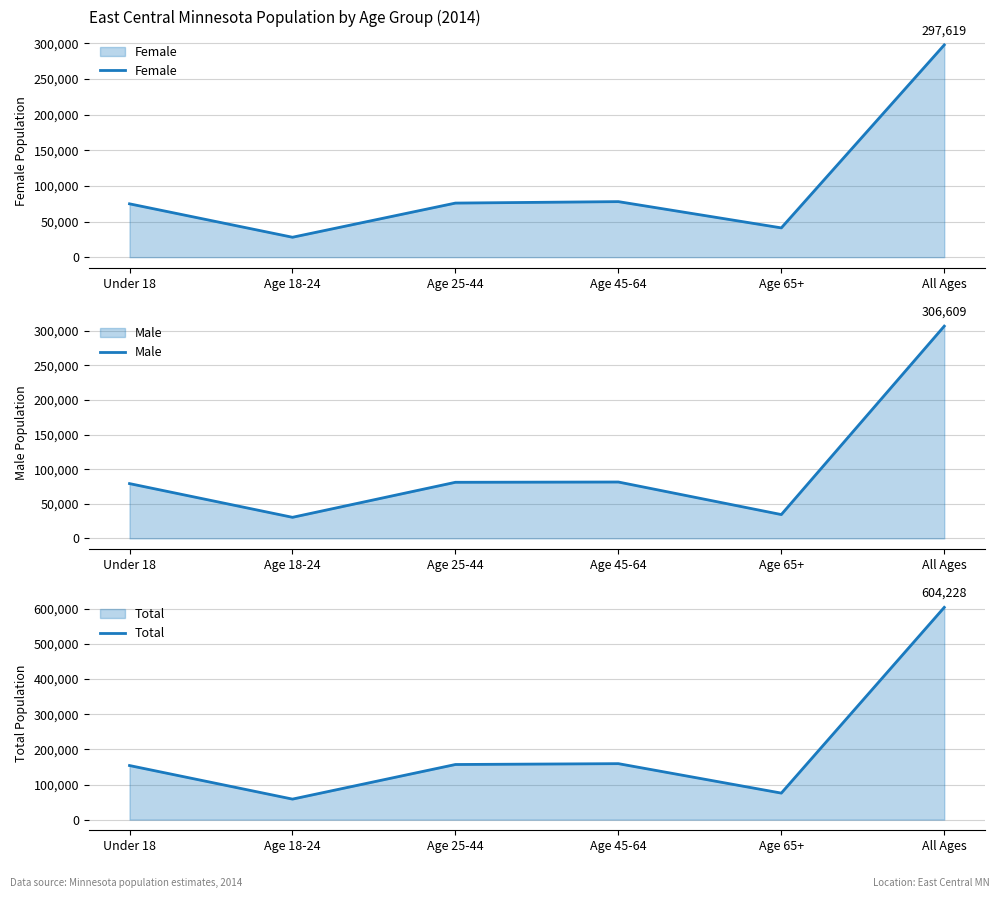

What is the label of the 2nd point from the right?

Age 65+